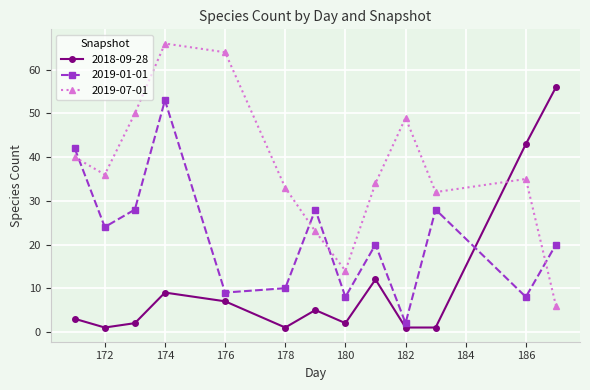

At how many categories does at least one series exceed 60?

2